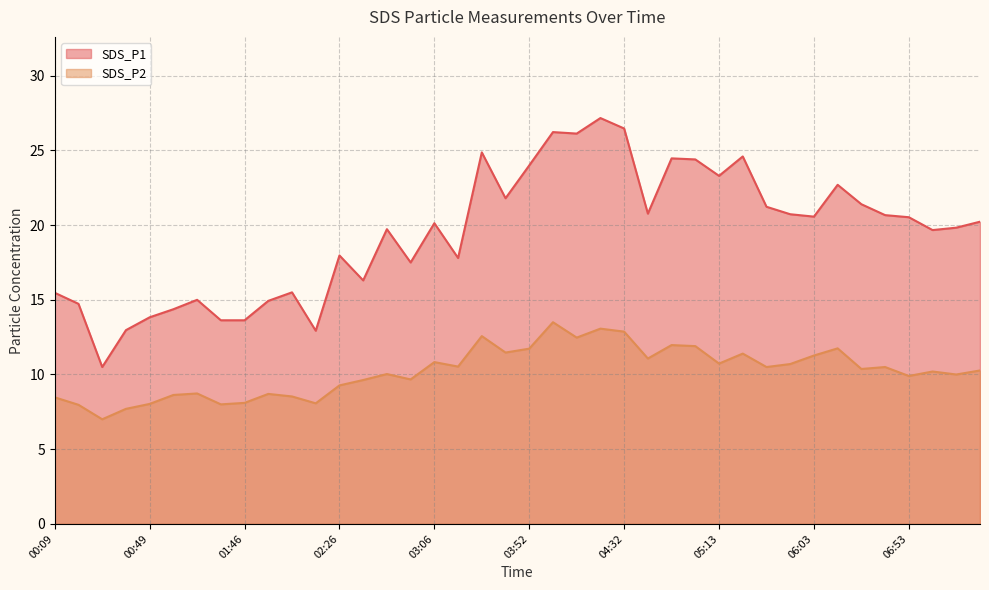

What is the sum of all SDS_P1 values?

778.7